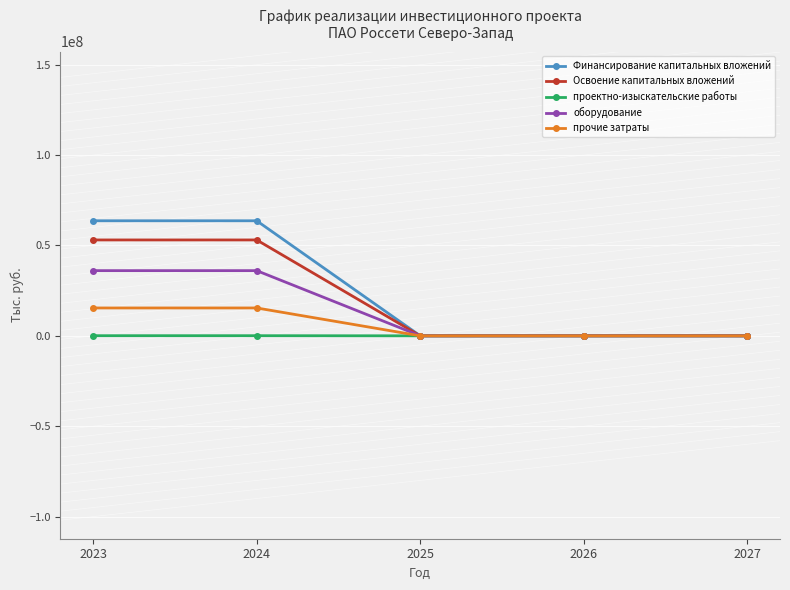

Which series has the largest range (max minus min)?

Финансирование капитальных вложений